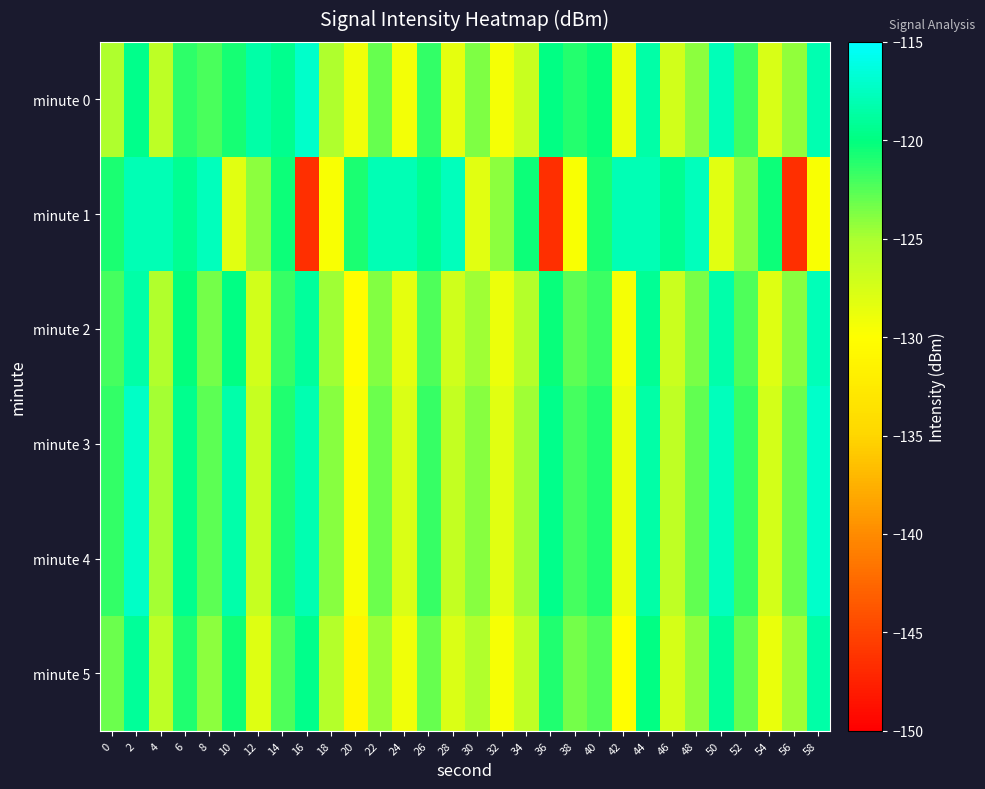

At which category is the sum across all series the highest?

2